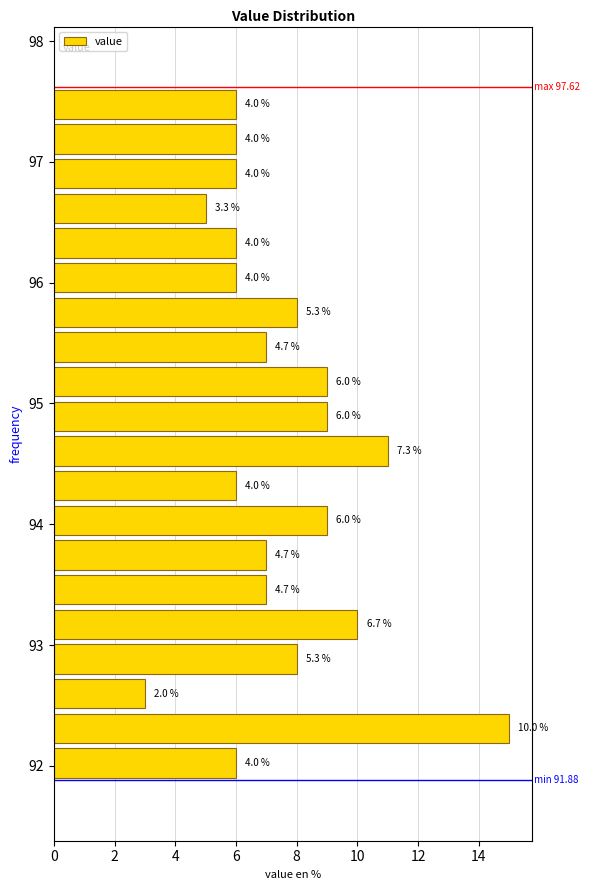

Around what value on the y-axis is the longest bar? Give the approximate position of its centre, as read against the axis.

92.3